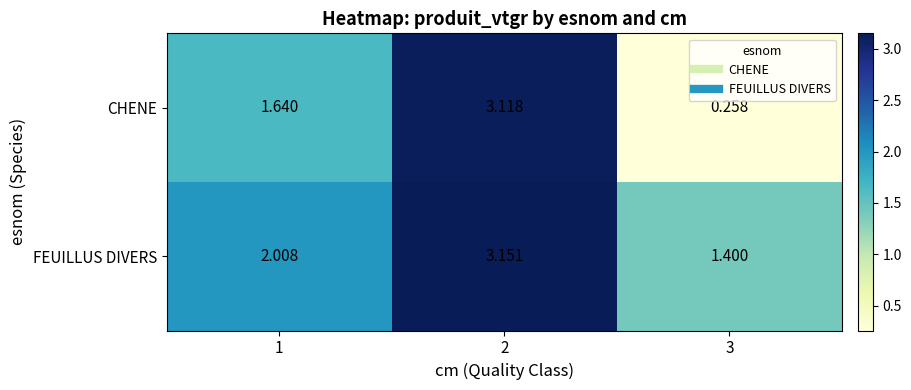

Is the value of CHENE at 3 greater than the value of FEUILLUS DIVERS at 1?

No